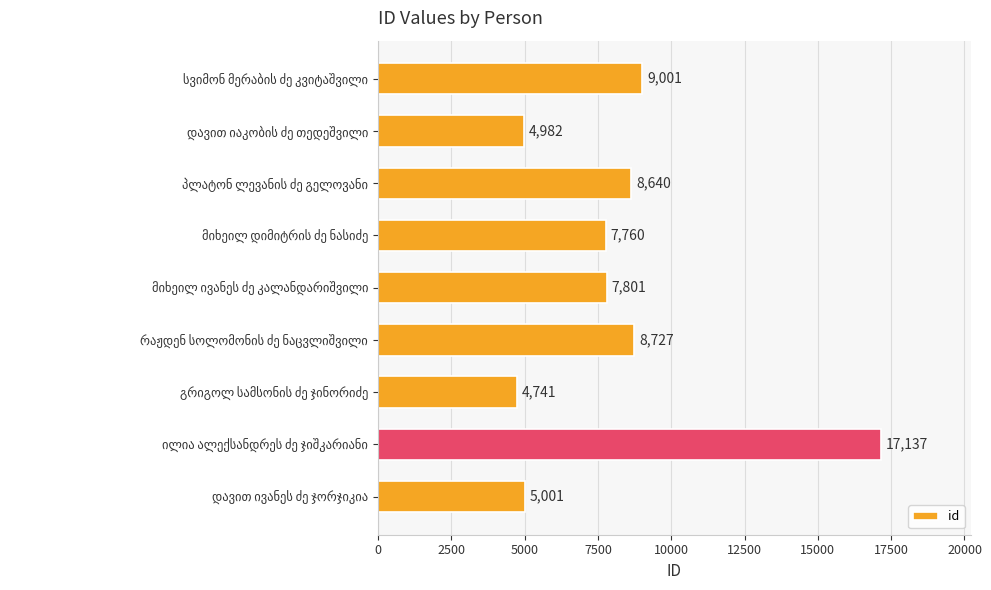

What is the average value?

8199